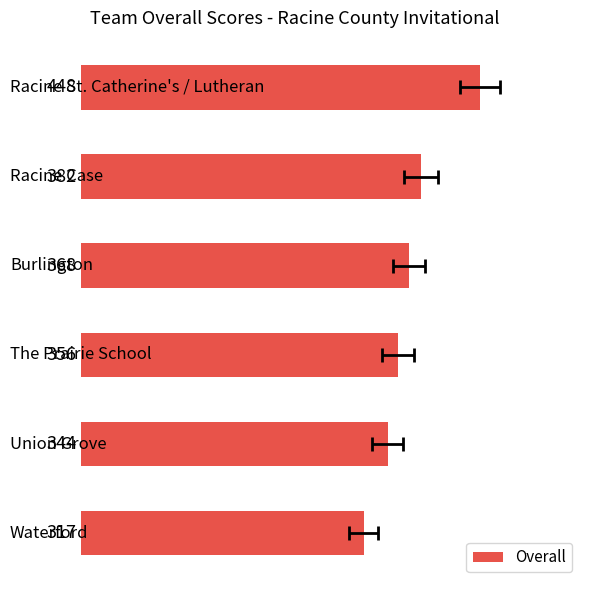

Which has a higher value, 3 or 2?

3